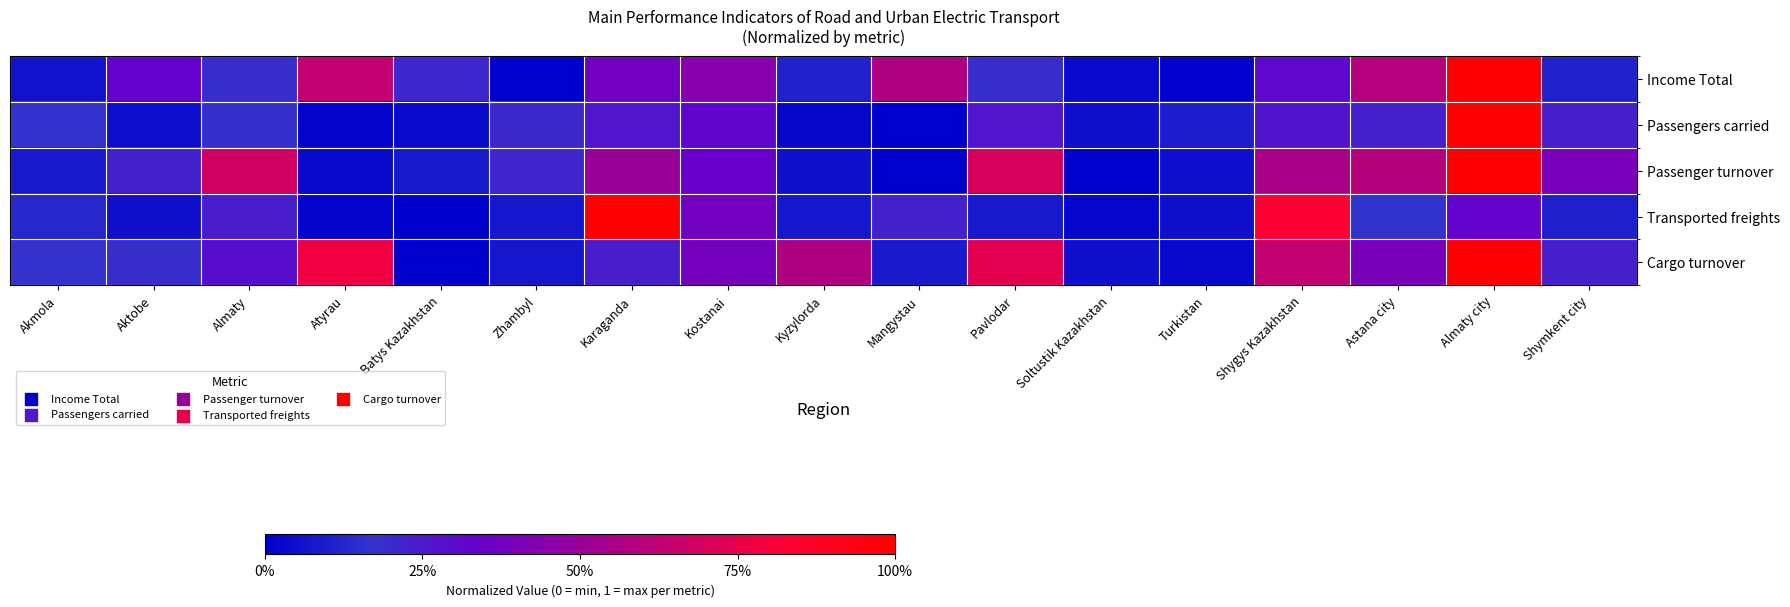

How many distinct data groups are displayed?

5